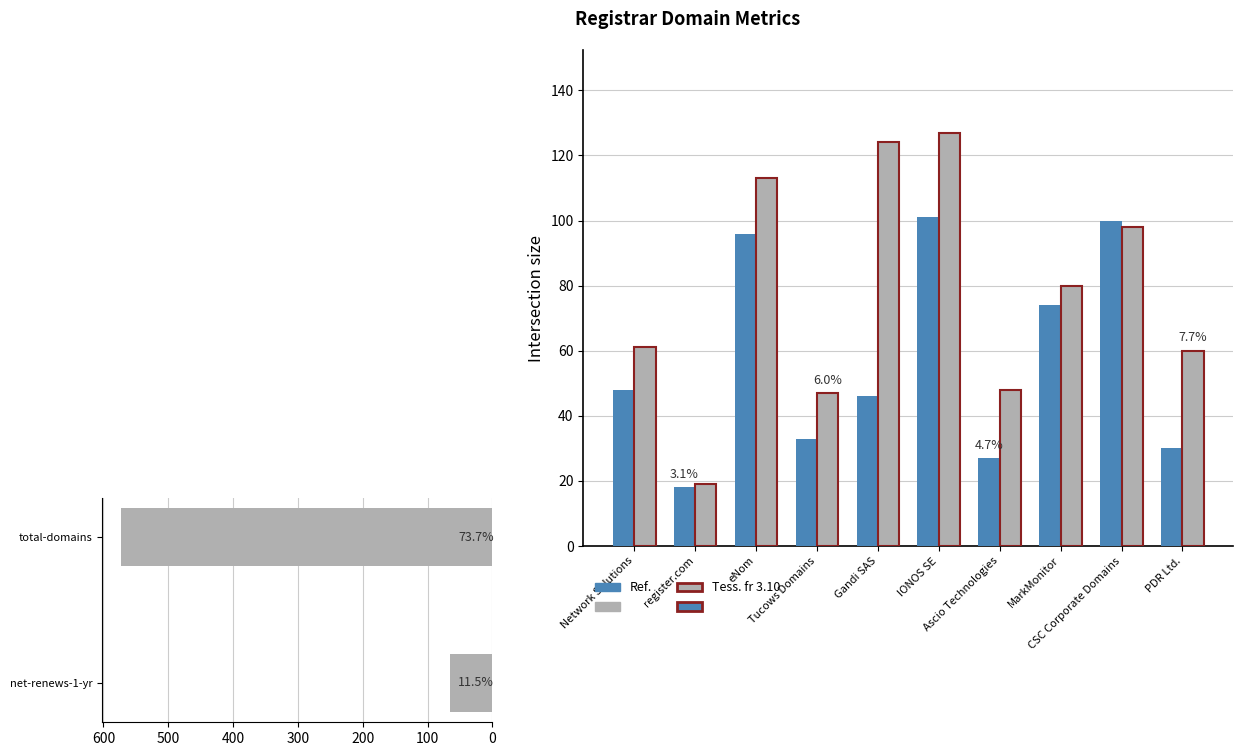

How many groups of bars are there?

10